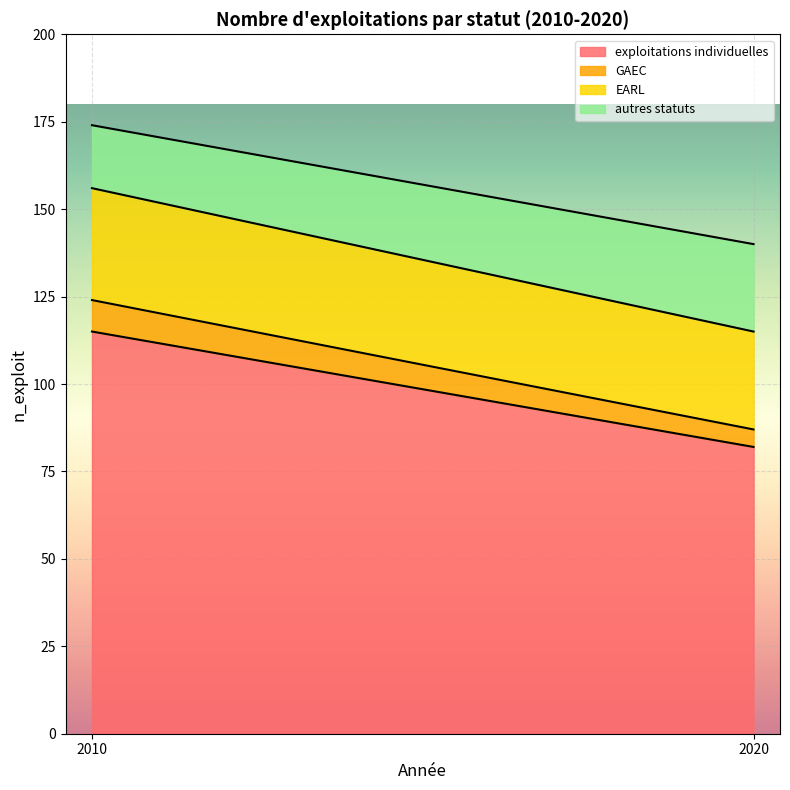

Which series has the largest range (max minus min)?

exploitations individuelles